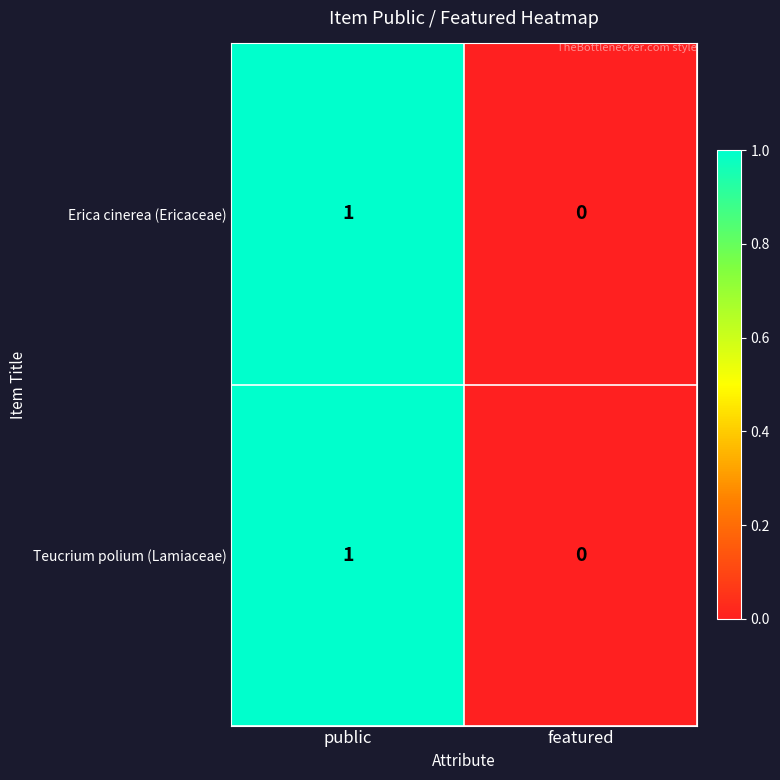

Is it true that Teucrium polium (Lamiaceae) equals 0 at featured?

True